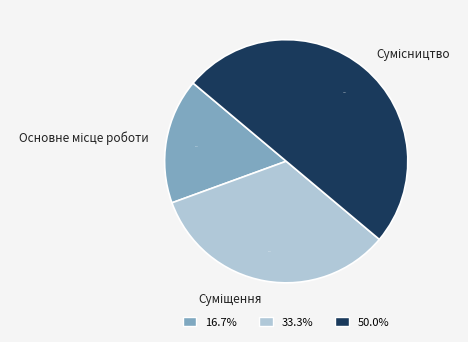

Count the number of slices in the pie.

3